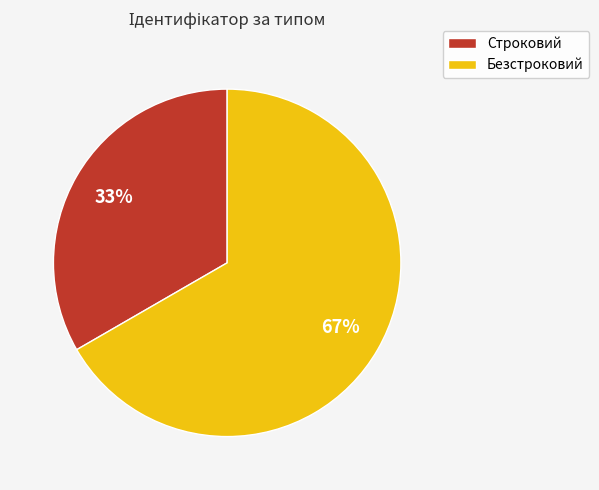

Is it true that Строковий is 39% of the pie?

False